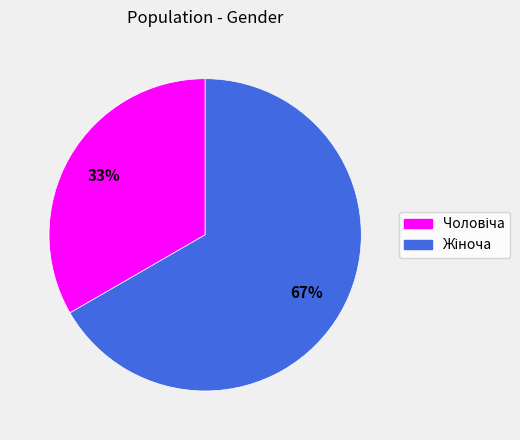

To the nearest percent, what is the average slice percentage?

50%